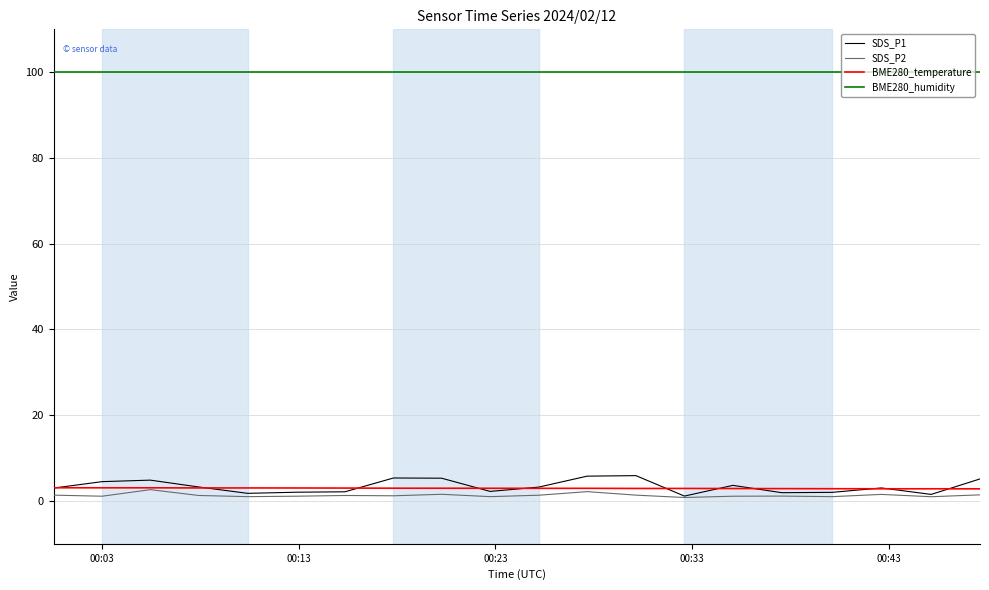

Which series has the largest total across all categories?

BME280_humidity